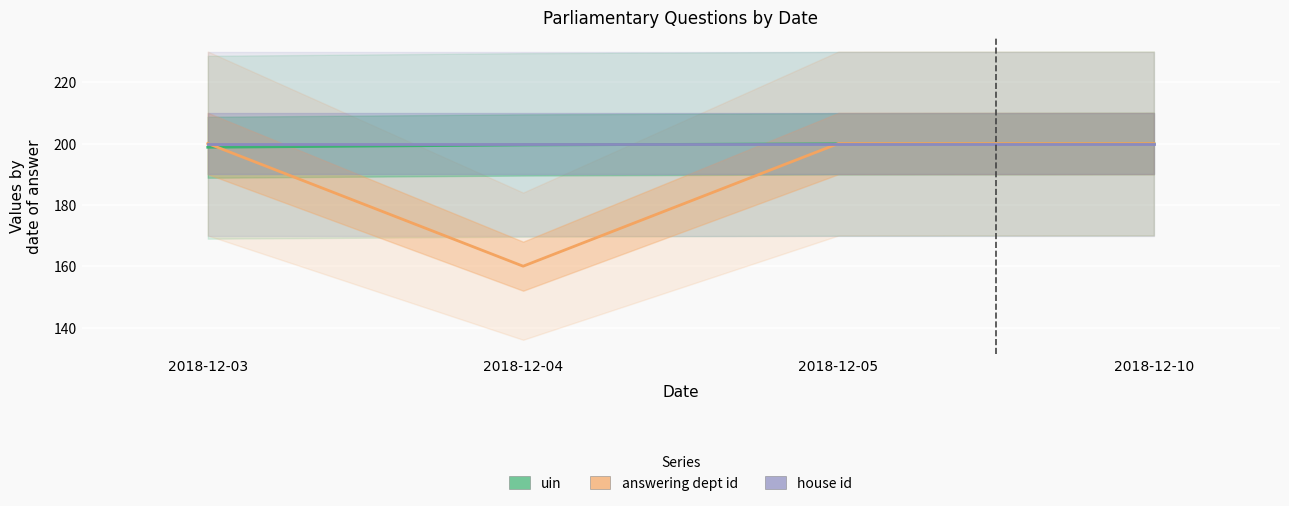

How many values in the answering dept id series are below 200?

1